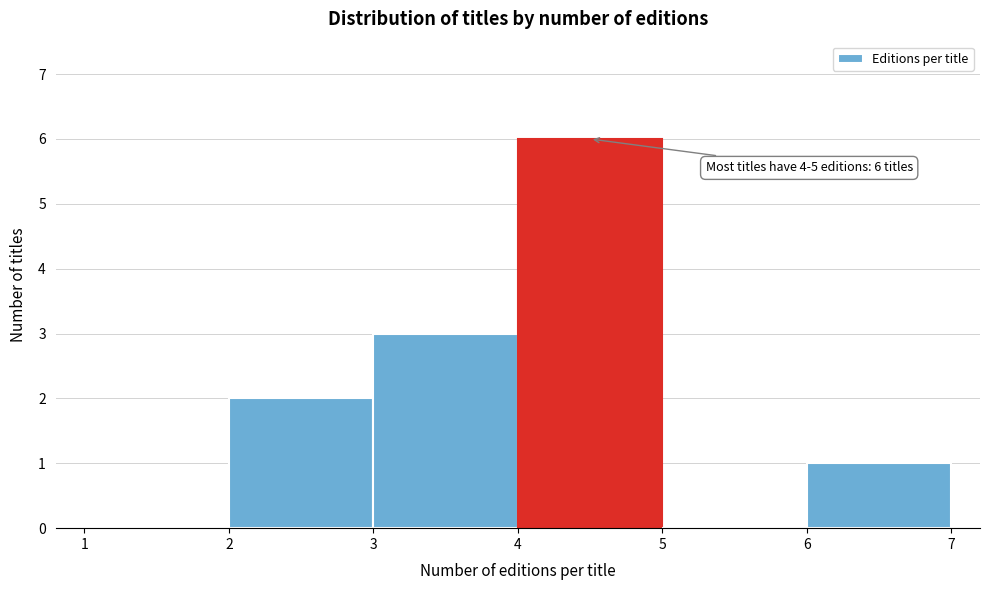

Which range on the x-axis has the tallest bar?

4 to 5